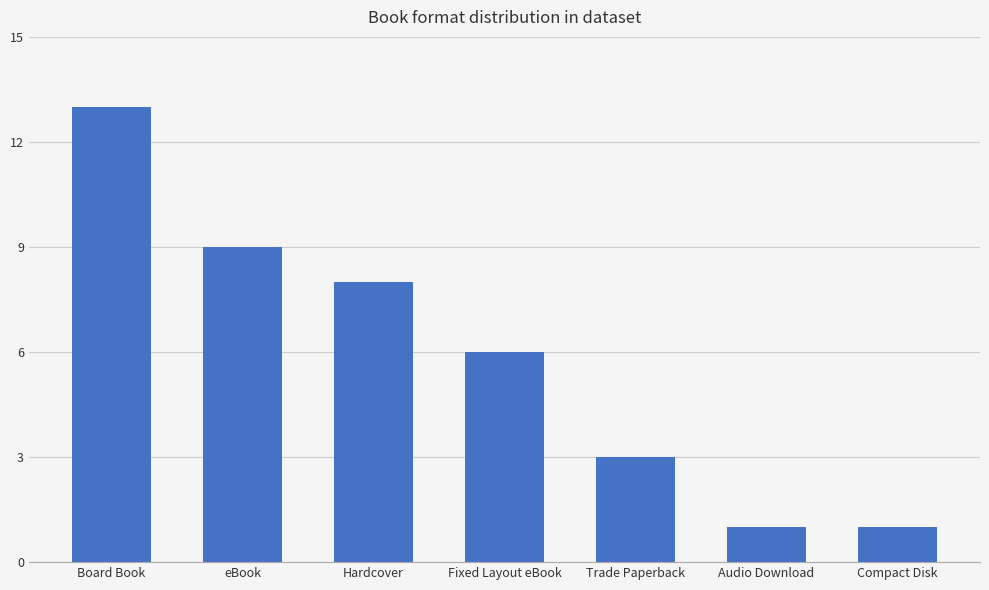

What is the difference between the second highest and minimum values?

8